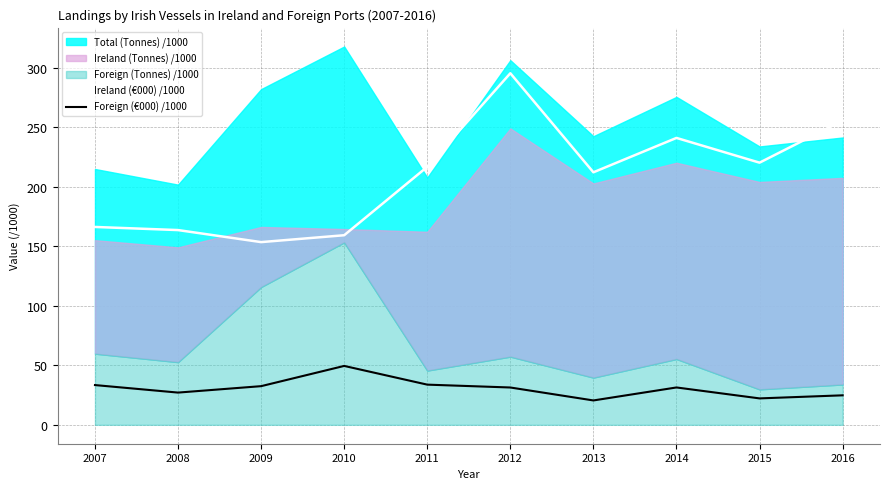

True or false: Ireland (€000) /1000 and Foreign (€000) /1000 intersect in this chart.

False